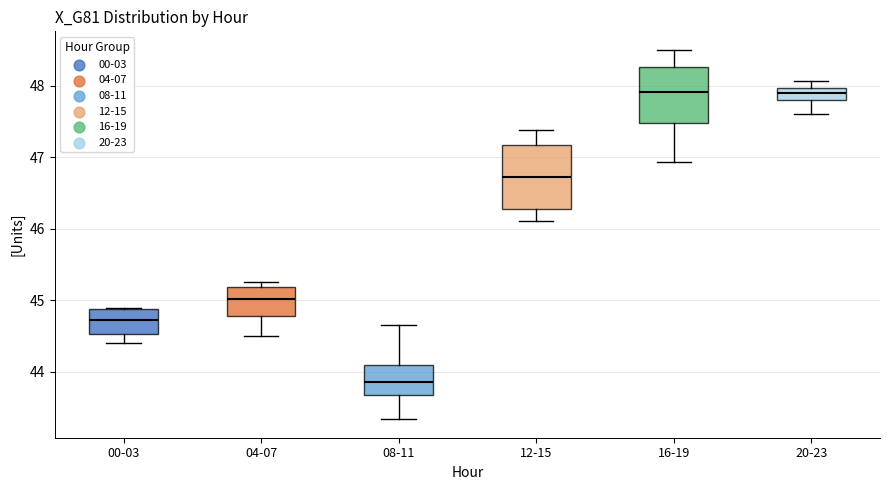

Reading left to right, transcribe this box plot: for each box, give where its median line is, the range the box spans, and where its two whiskers end, as read against the y-axis. The values are not printed on the chart, so give them approximately, as read against the axis.

00-03: median 44.7, box 44.5 to 44.9, whiskers 44.4 to 44.9
04-07: median 45.0, box 44.8 to 45.2, whiskers 44.5 to 45.3
08-11: median 43.9, box 43.7 to 44.1, whiskers 43.3 to 44.7
12-15: median 46.7, box 46.3 to 47.2, whiskers 46.1 to 47.4
16-19: median 47.9, box 47.5 to 48.3, whiskers 46.9 to 48.5
20-23: median 47.9, box 47.8 to 48.0, whiskers 47.6 to 48.1